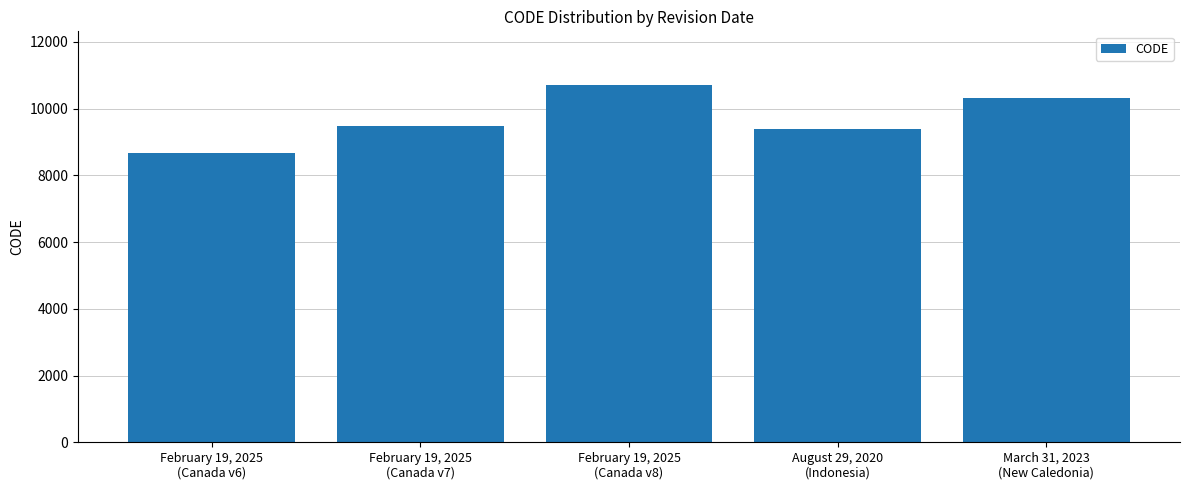

What is the difference between the maximum and minimum values?

2031